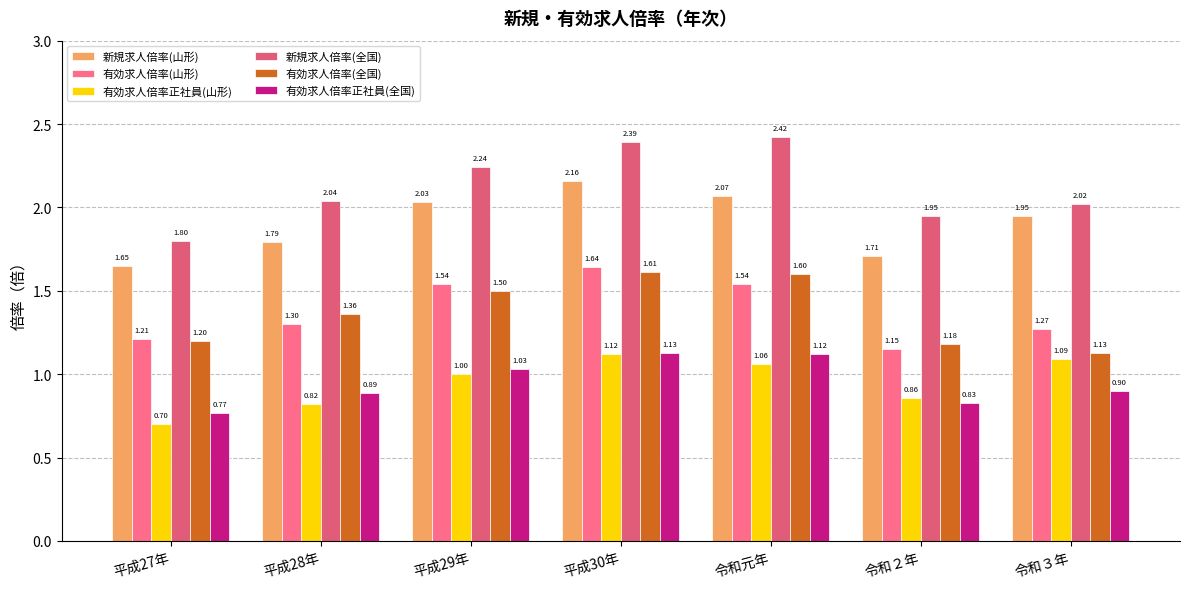

True or false: 有効求人倍率正社員(全国) has a value of 1.1 at 平成30年.

True